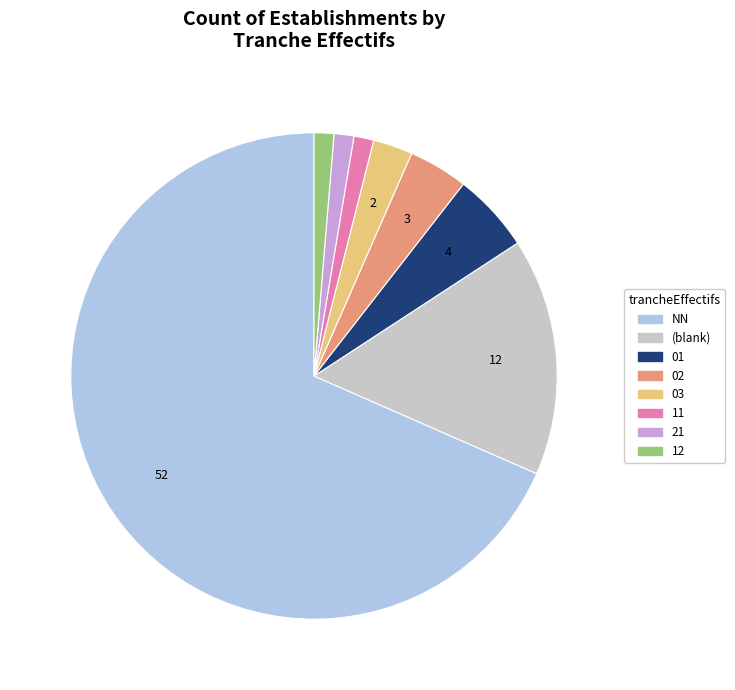

How many slices are in this pie chart?

8